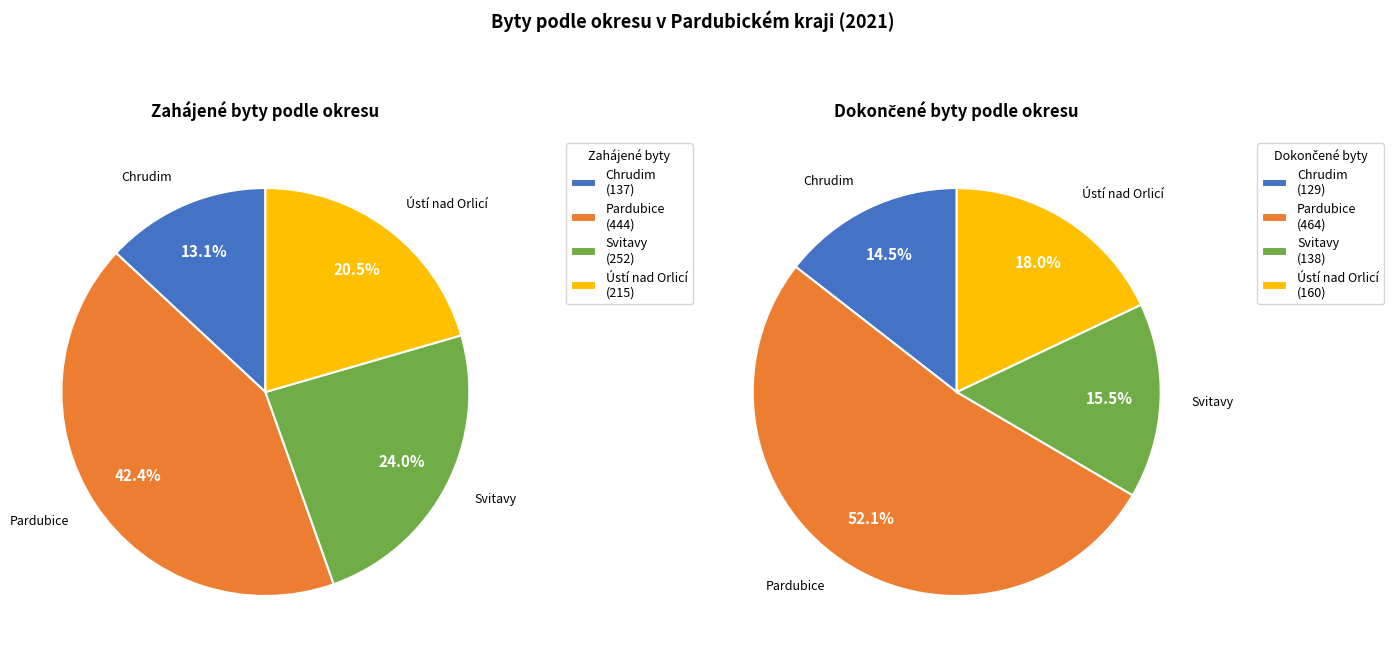

Does any single category account for the majority?

No